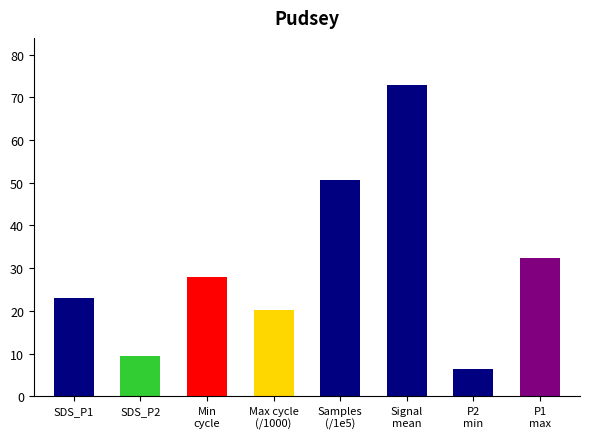

What is the sum of the values at P1
max and Max cycle
(/1000)?

52.6